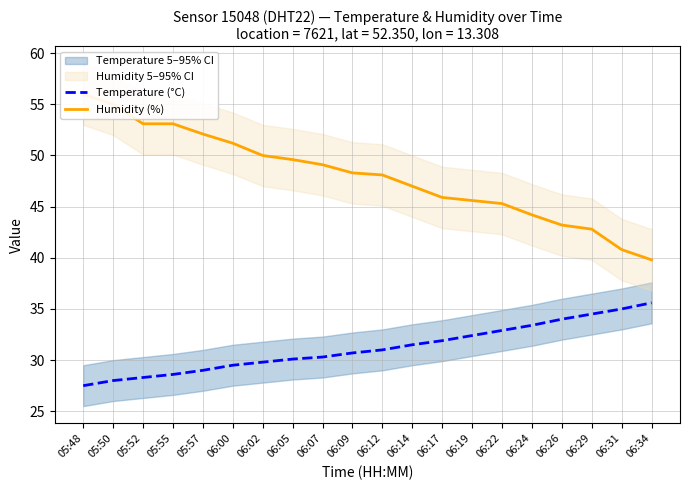

Which series has the largest total across all categories?

Humidity (%)